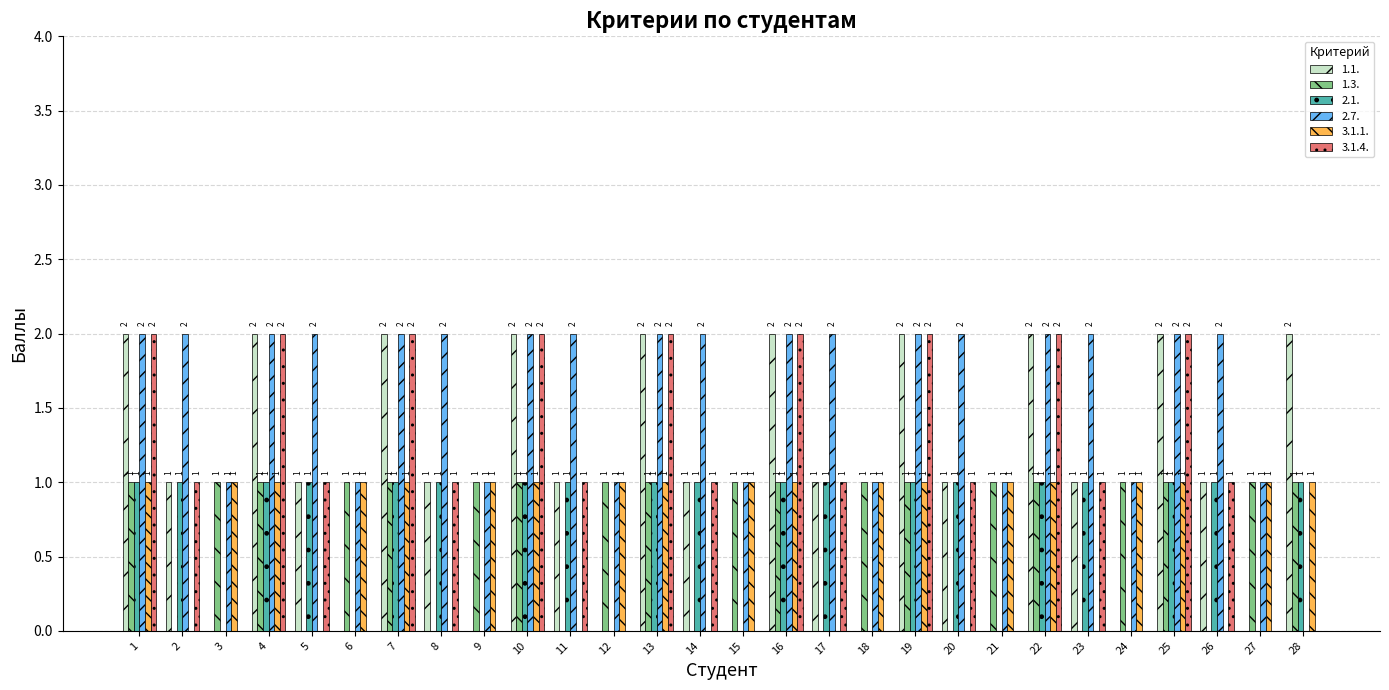

How many 3.1.4. values are between 0 and 2?

28